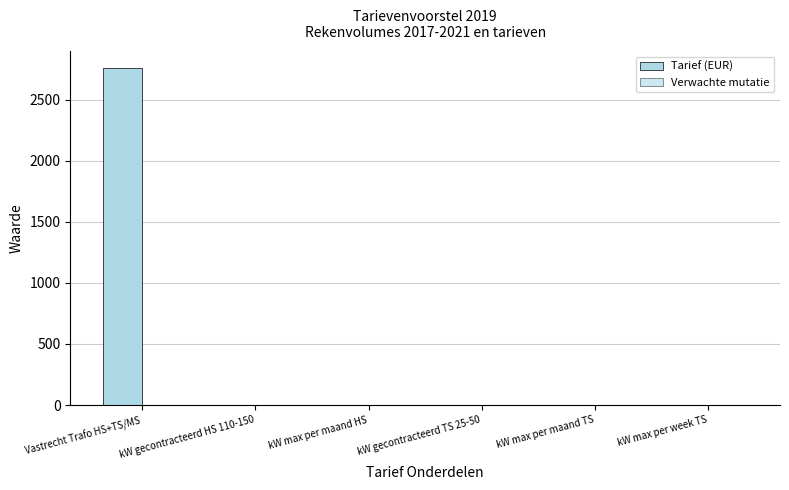

What is the spread (max minus min) of values at Vastrecht Trafo HS+TS/MS?

2760.0